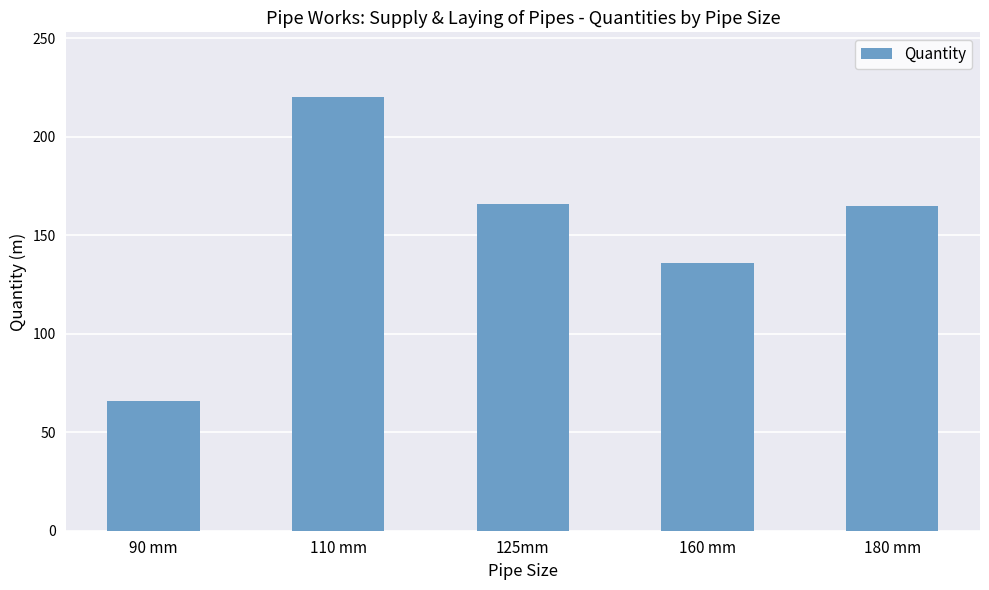

What is the minimum value shown in the chart?

66